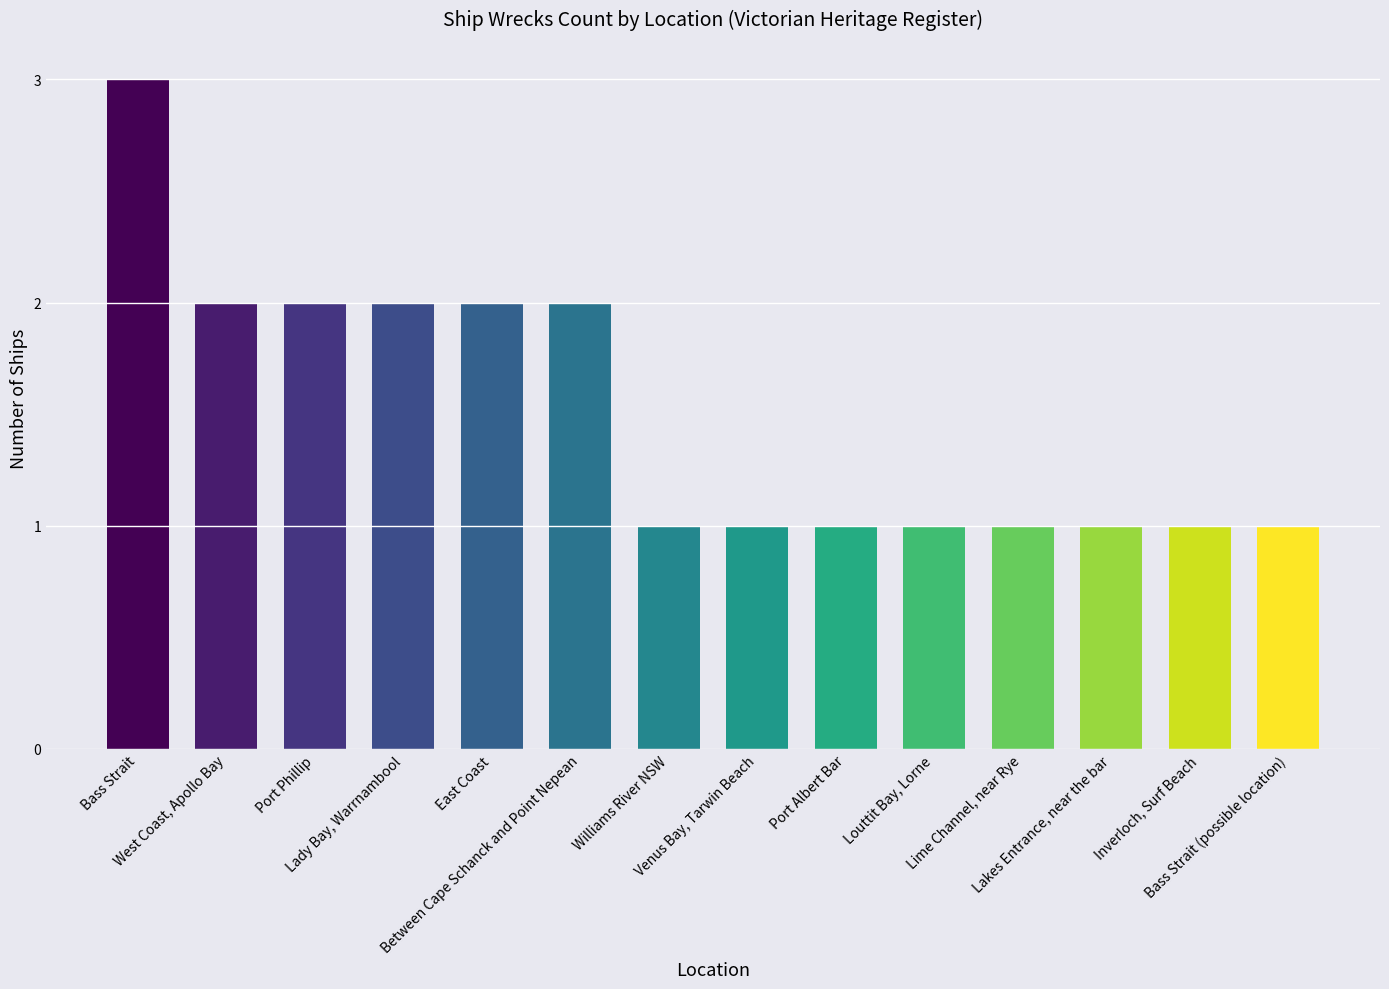

What is the difference between the values at Port Phillip and Lakes Entrance, near the bar?

1